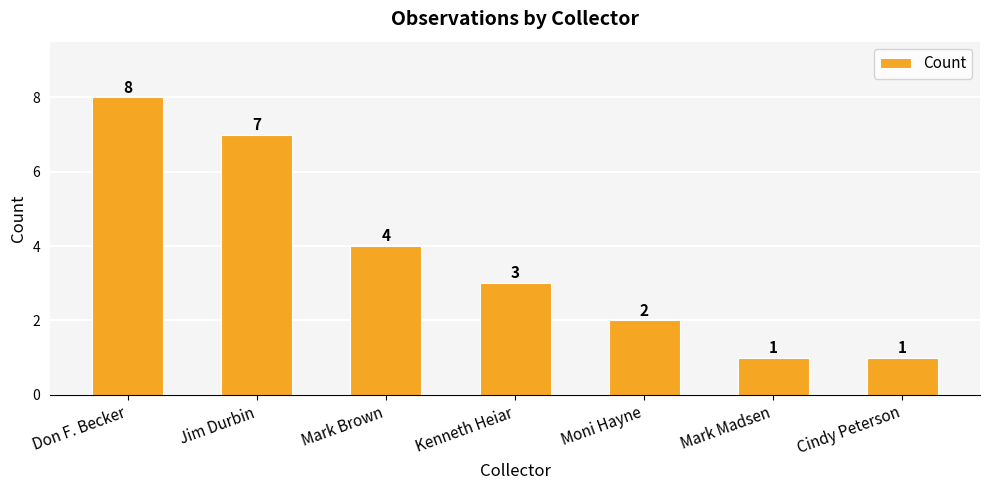

What is the minimum value shown in the chart?

1